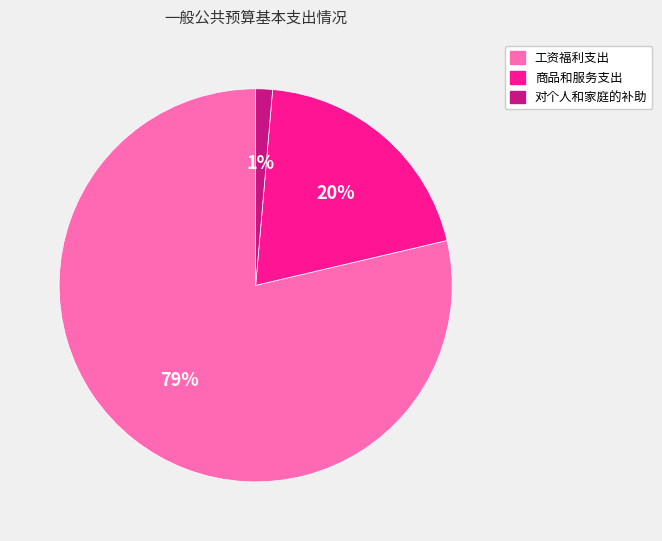

To the nearest percent, what is the combined percentage of 工资福利支出 and 商品和服务支出?

99%